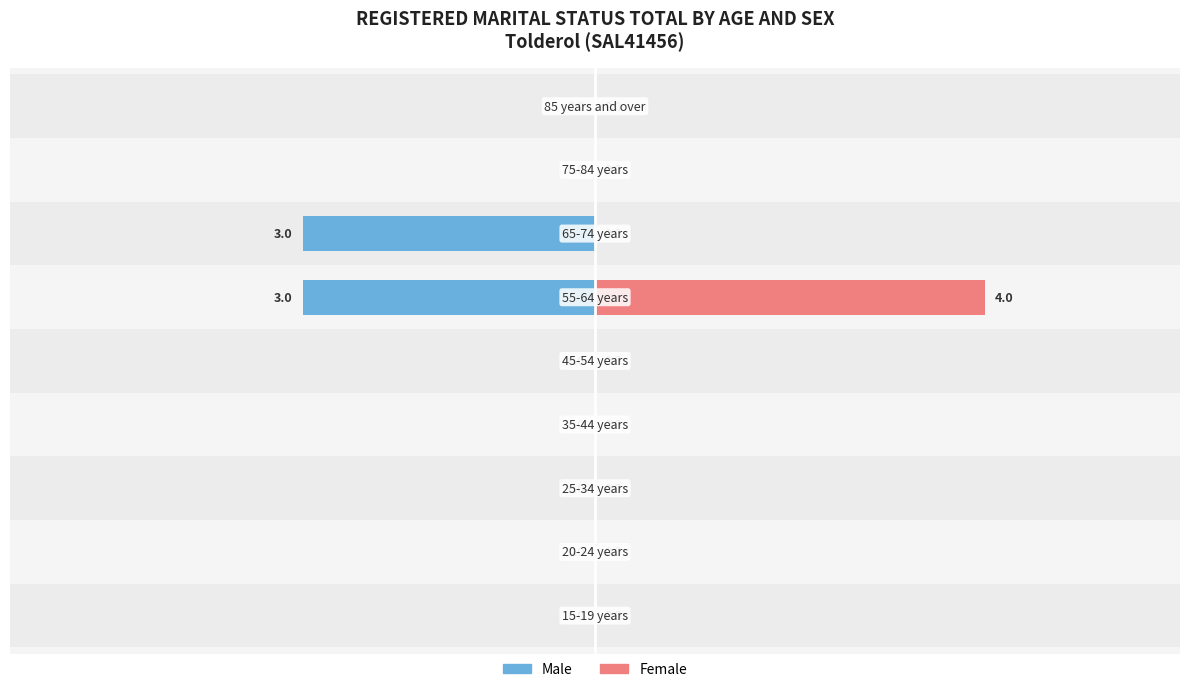

How many values in the Female series exceed 0?

1